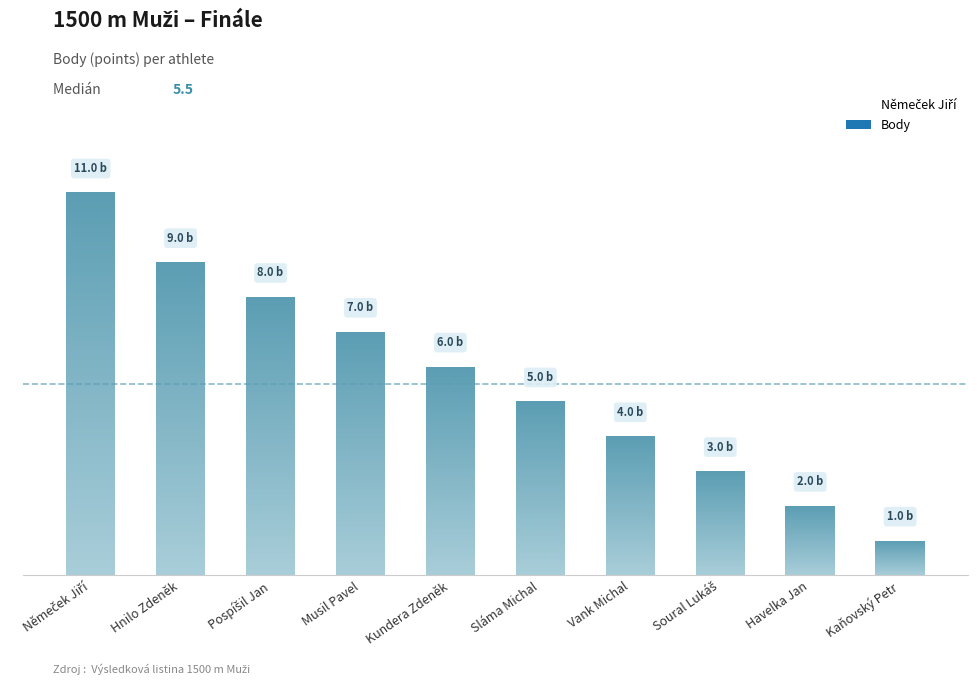

Where is the data nearest to the value 6?

Kundera Zdeněk